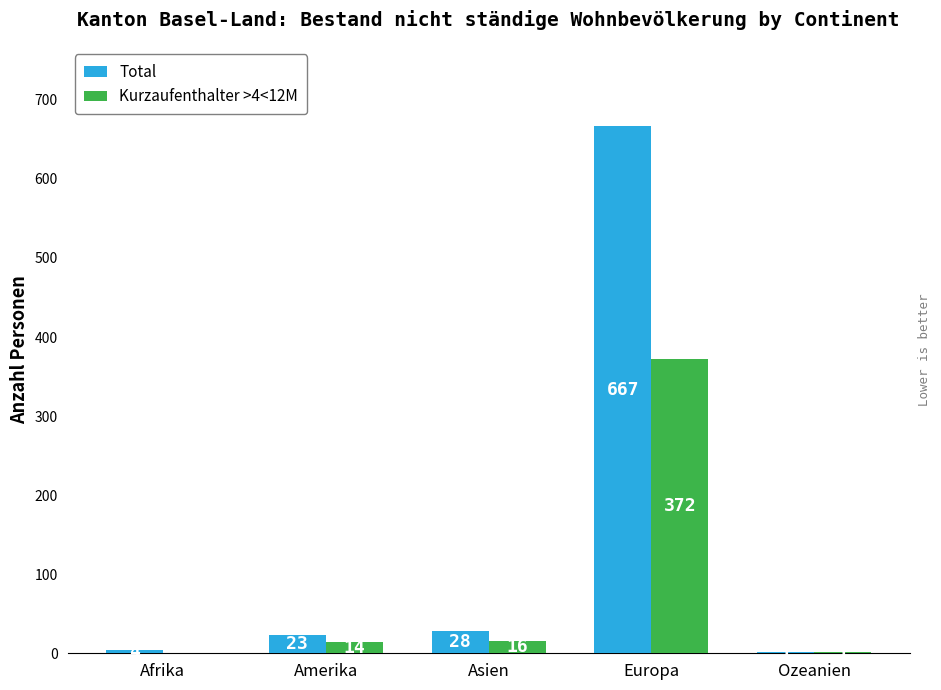

Which label corresponds to the largest value in the chart?

Europa